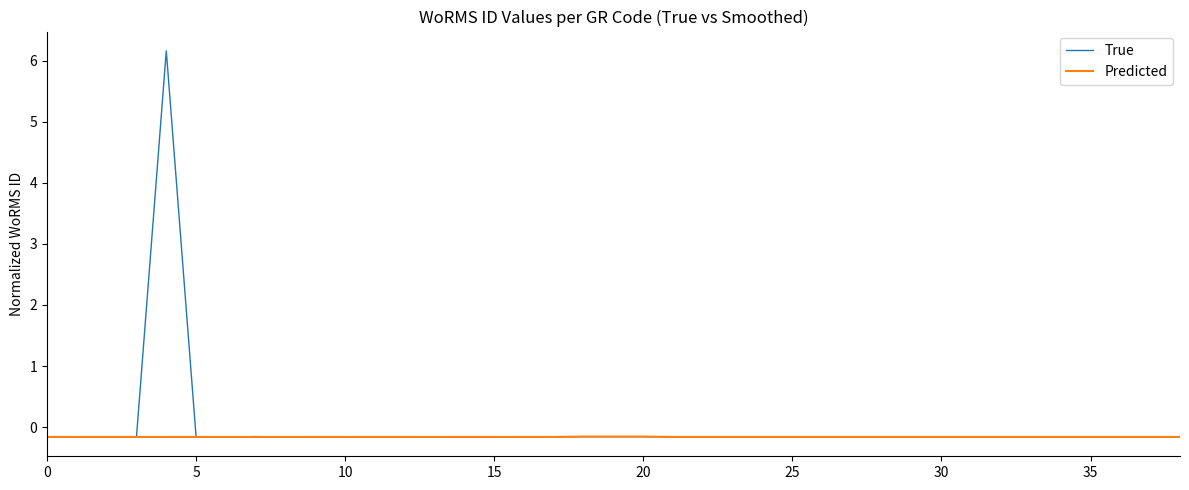

Which series has the largest range (max minus min)?

True